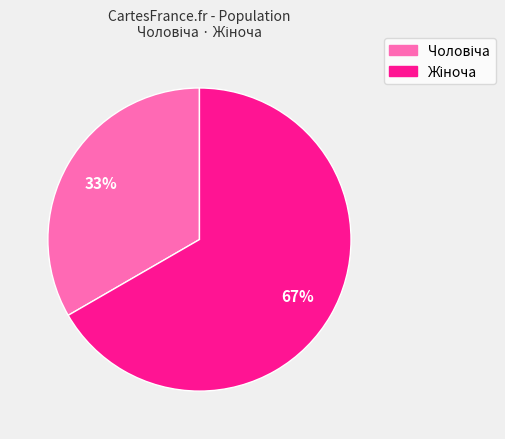

Is there a majority slice in this chart?

Yes